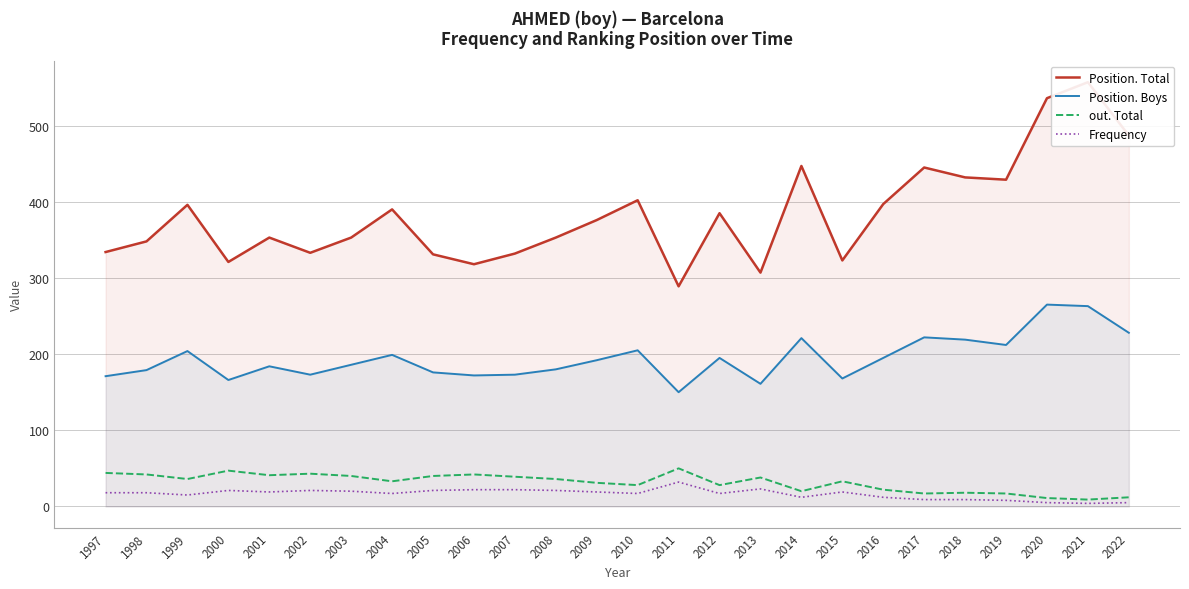

At which label does out. Total reach its minimum?

2021